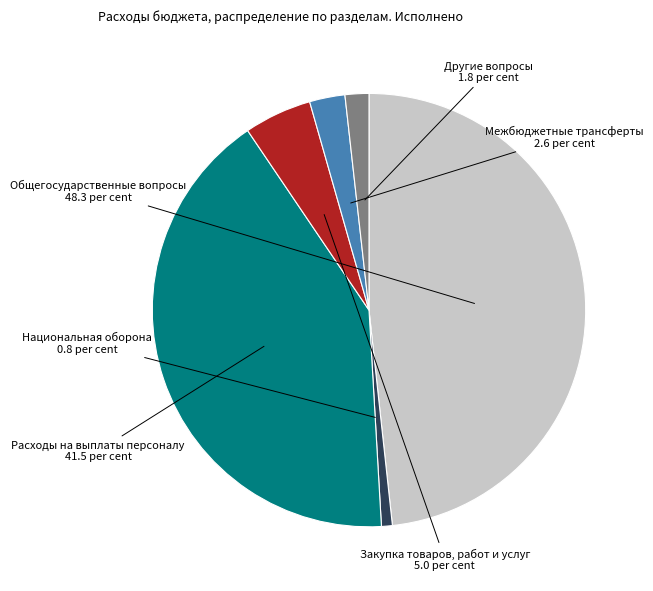

The Закупка товаров, работ и услуг slice represents 1% of the pie. True or false?

False